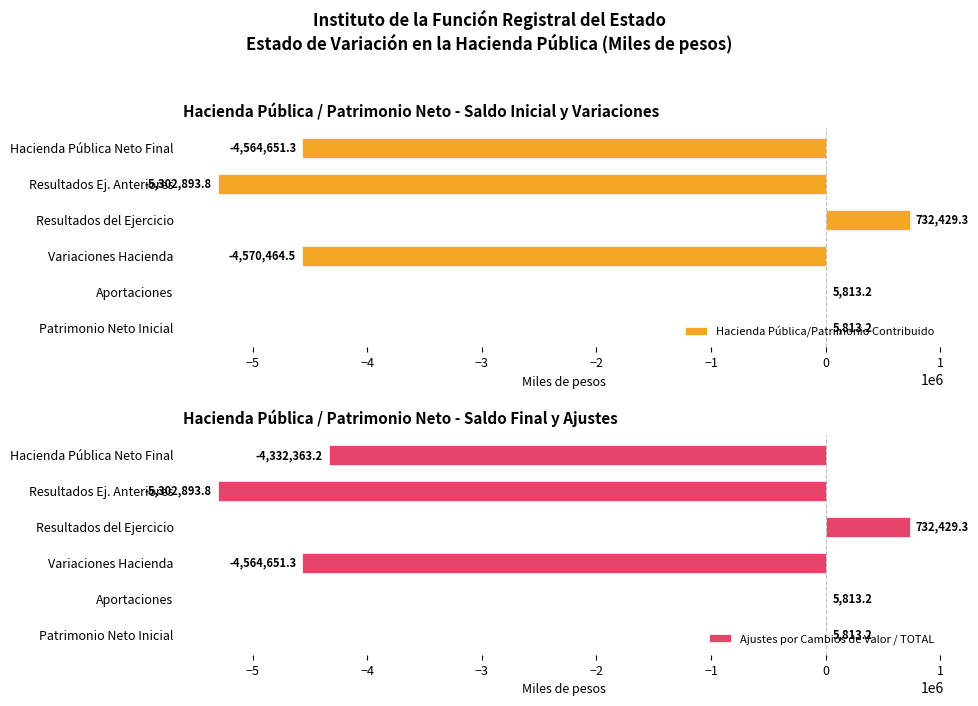

Which category has the highest value in the Hacienda Pública/Patrimonio Contribuido series?

Resultados del Ejercicio